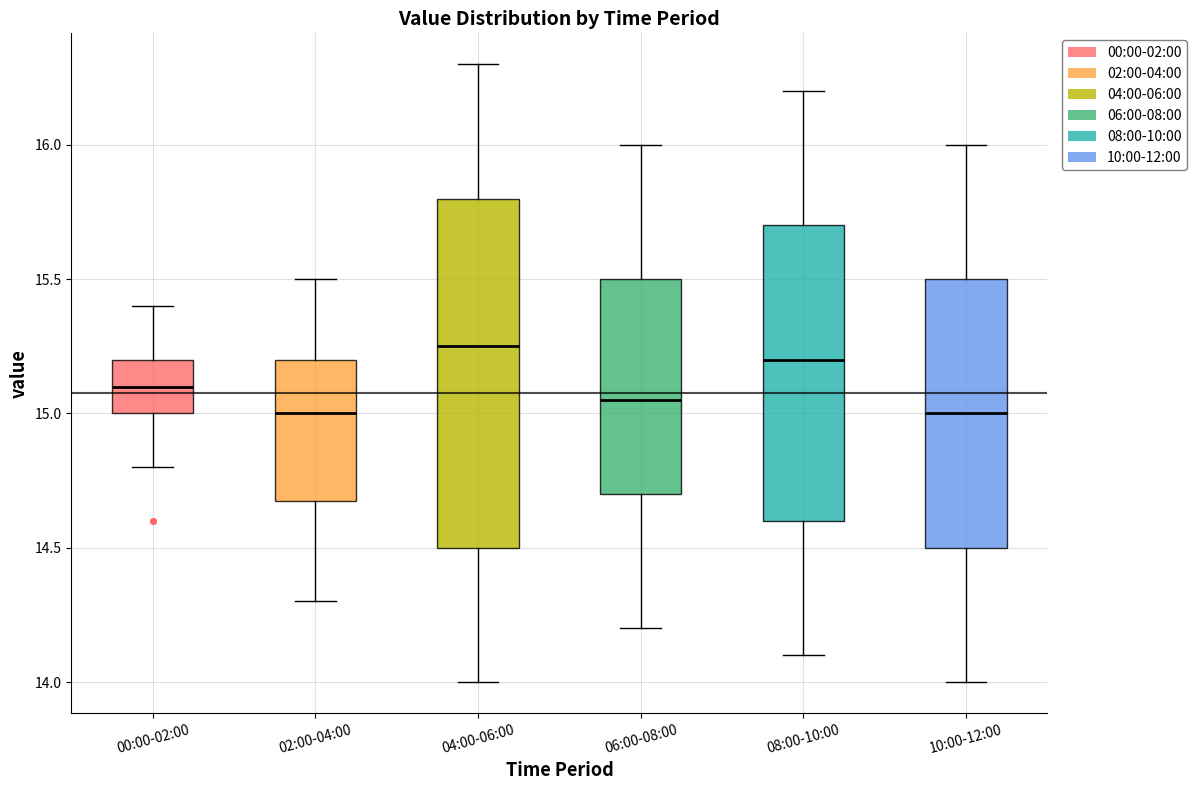

Comparing the boxes themselves (not the whiskers), which one is the tallest?

04:00-06:00